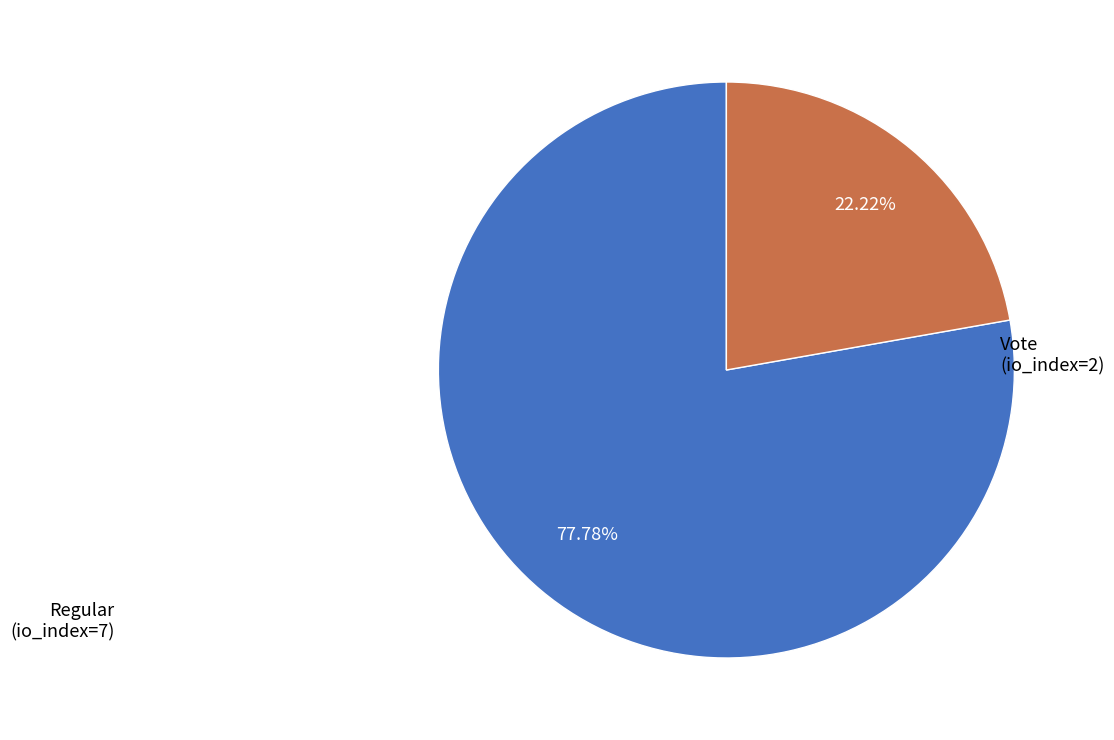

Is Regular the majority of the pie?

Yes